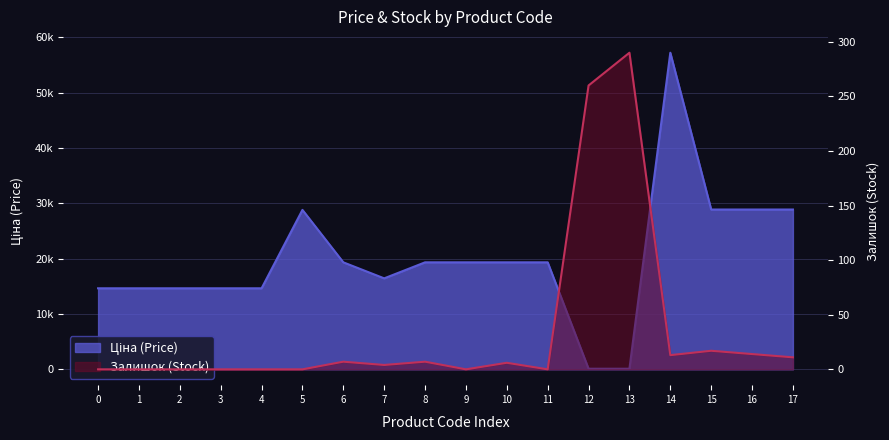

Reading left to right, extract all data points from this chart.

Ціна: 14649.6	14649.6	14649.6	14649.6	14649.6	28821.8	19343.1	16448.2	19343.1	19343.1	19343.1	19343.1	110.5	110.5	57235.5	28890.3	28890.3	28890.3
Залишок: 0.0	0.0	0.0	0.0	0.0	0.0	7.0	4.0	7.0	0.0	6.0	0.0	260.0	290.0	13.0	17.0	14.0	11.0